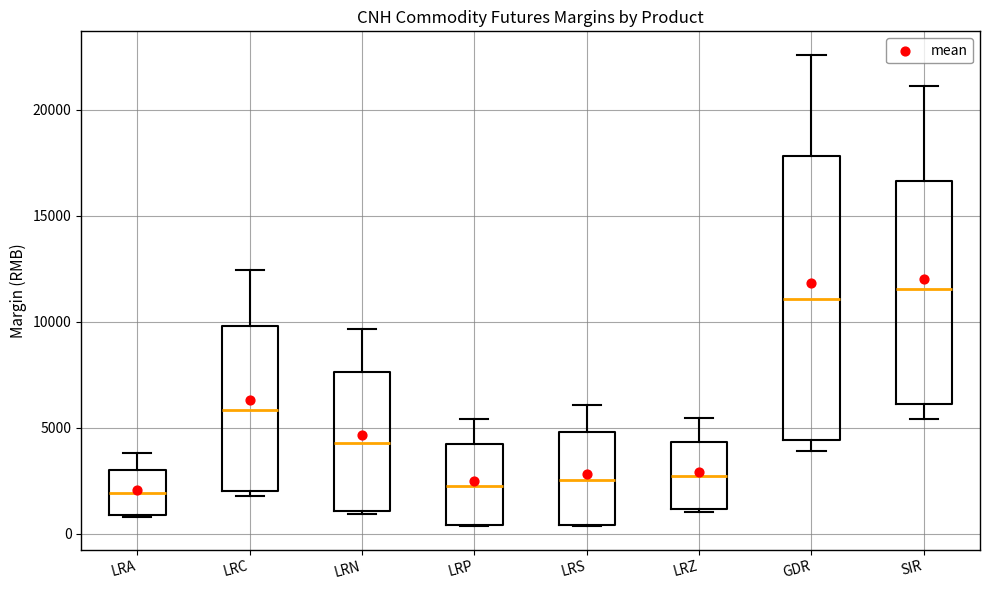

Where does the median line of the box for LRC sit on the y-axis? The values are not printed on the chart, so give them approximately, as read against the axis.

6000